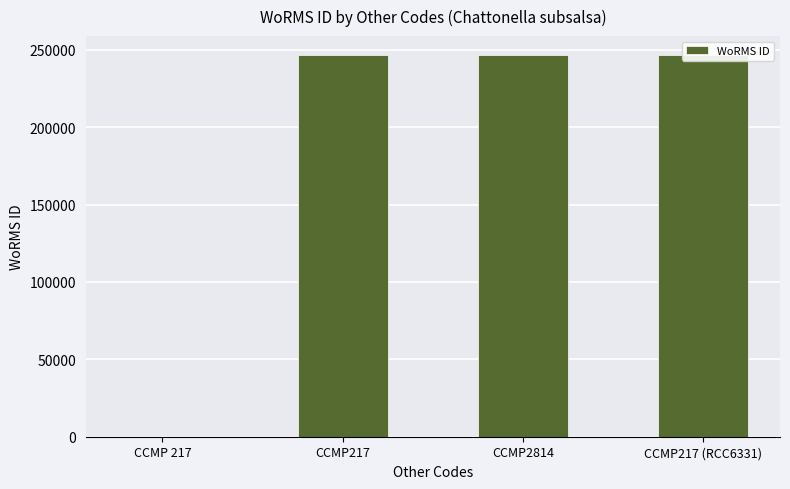

How many bars are there in total?

4